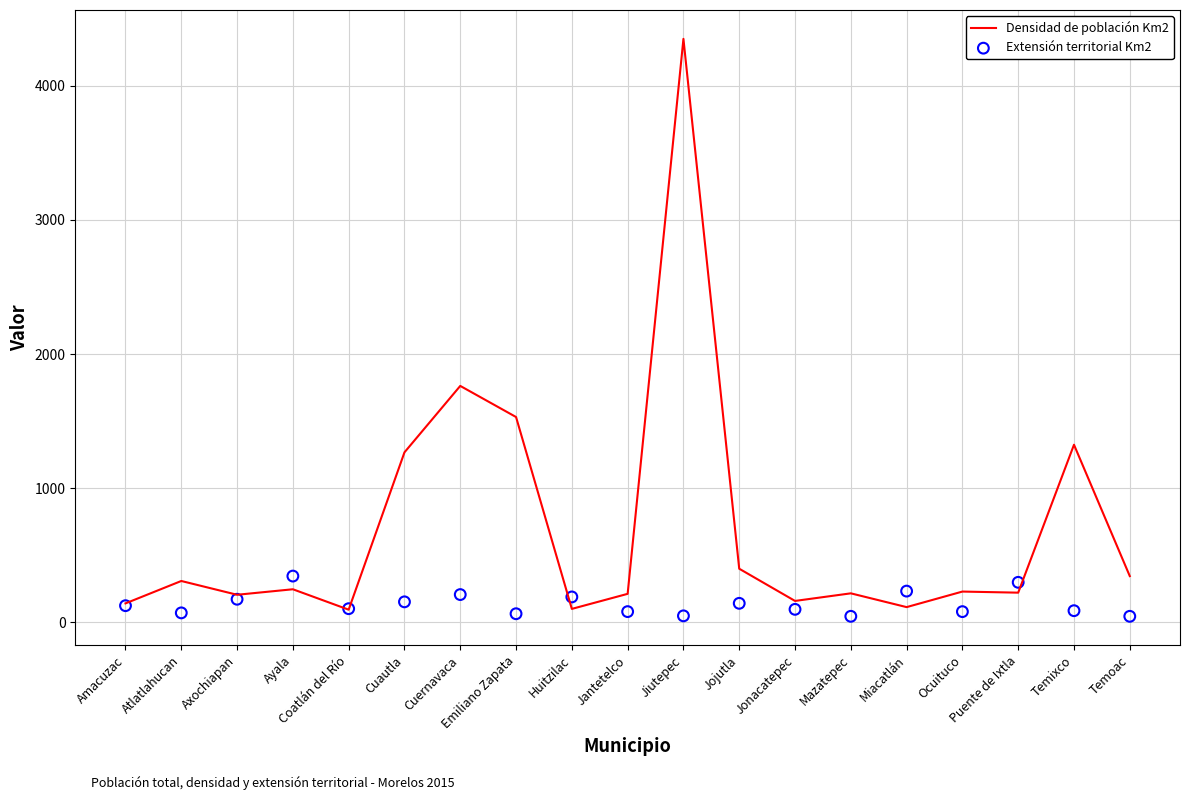

At how many categories does at least one series exceed 1689?

2